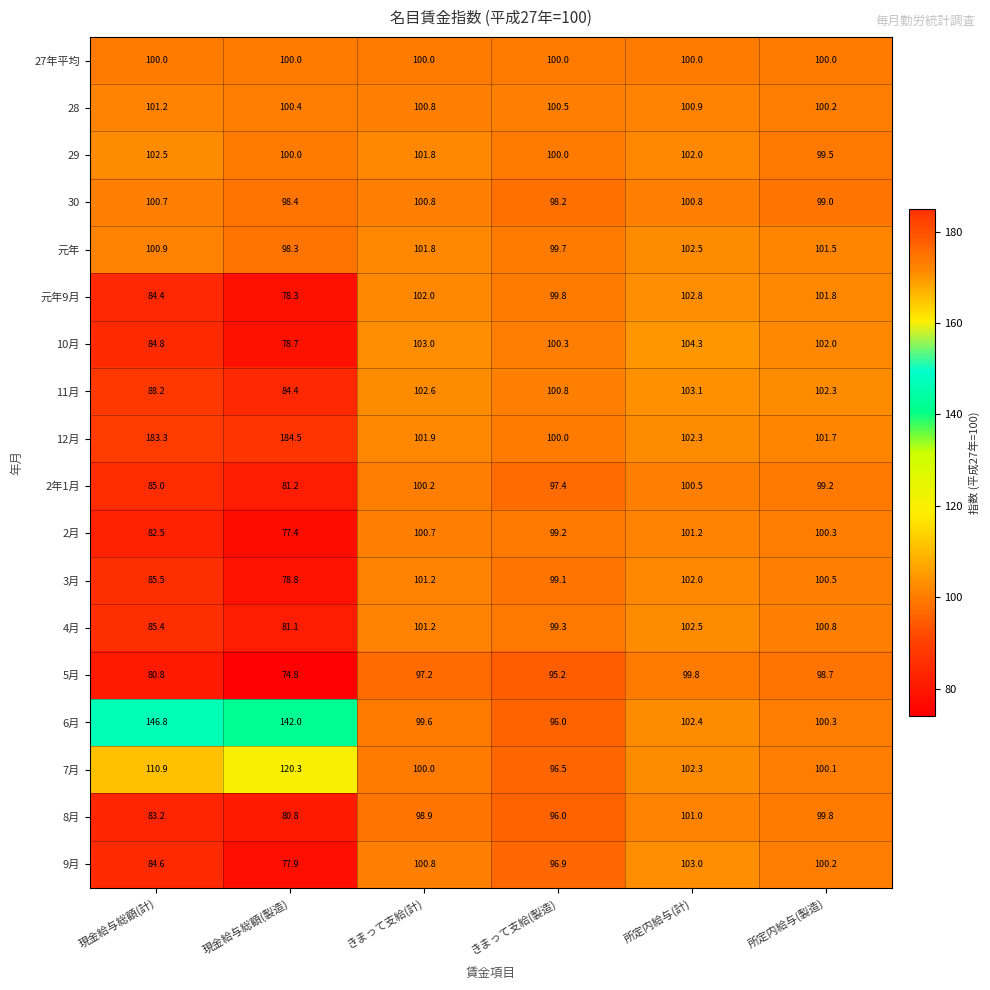

What is the total value across all series at 現金給与総額(計)?

1790.7